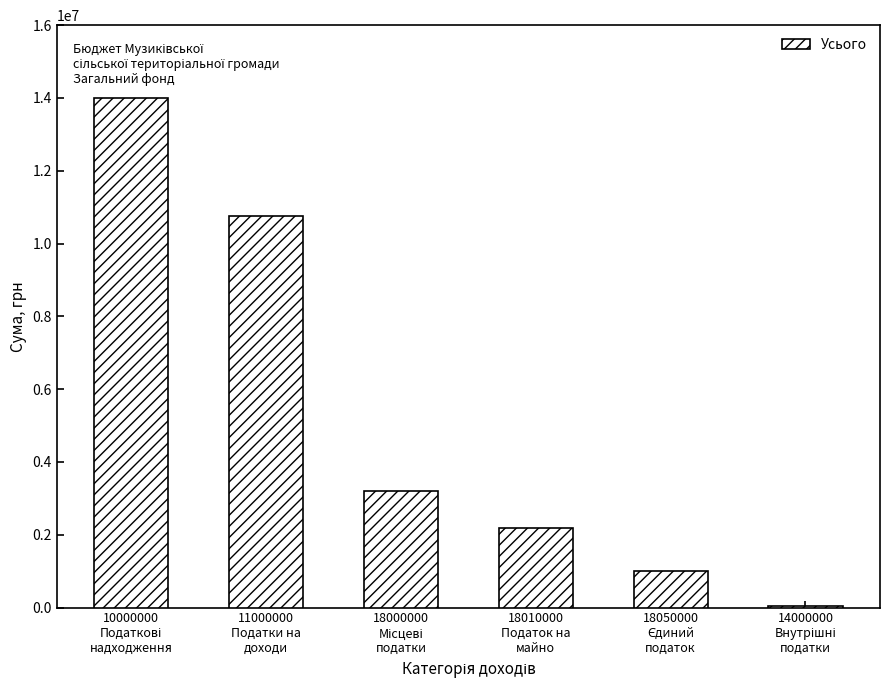

What is the greatest value displayed?

14001553